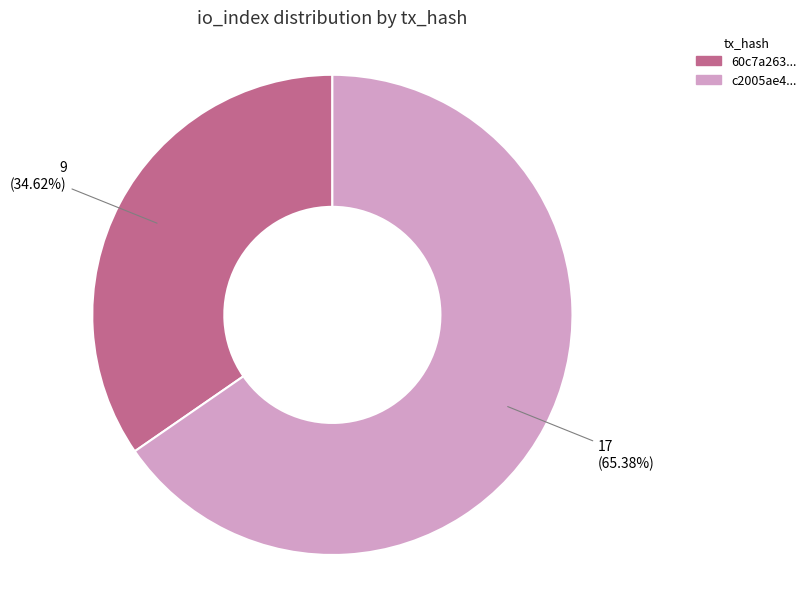

Count the number of slices in the pie.

2